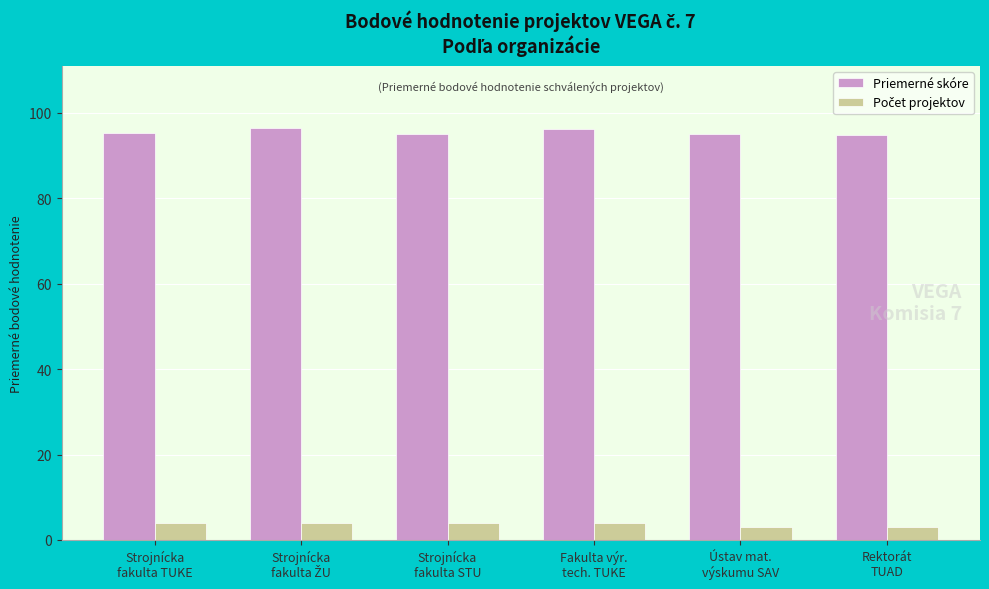

What is the total value across all series at Ústav mat.
výskumu SAV?

98.0